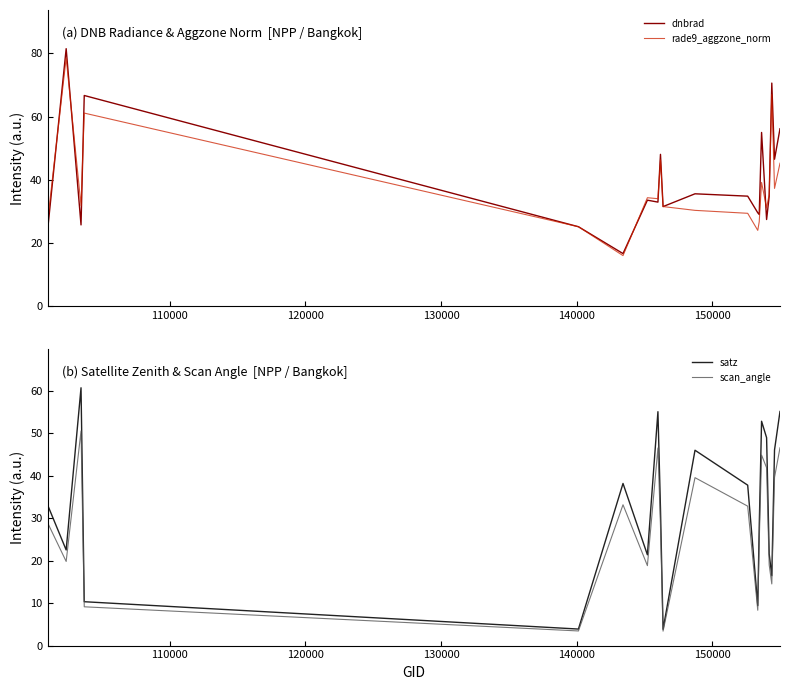

Which series ends up on top after the final intersection of dnbrad and rade9_aggzone_norm?

dnbrad